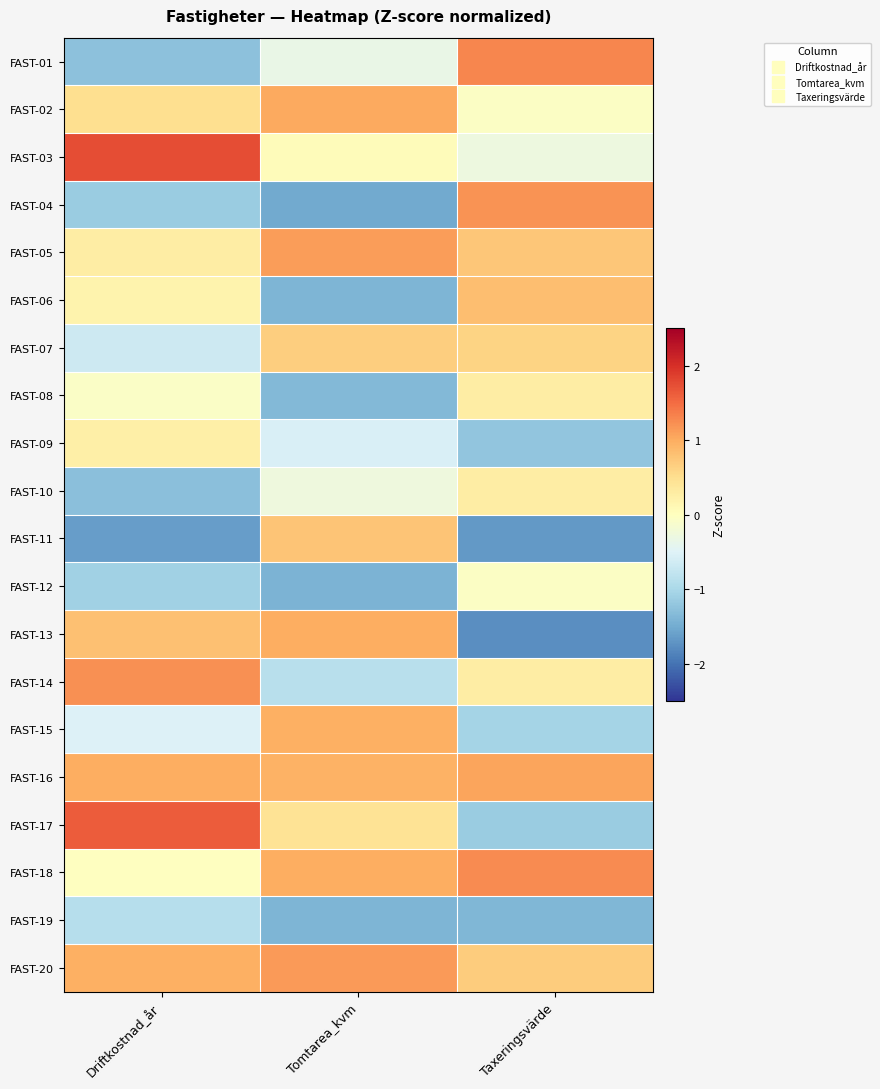

At which category is the sum across all series the highest?

Driftkostnad_år